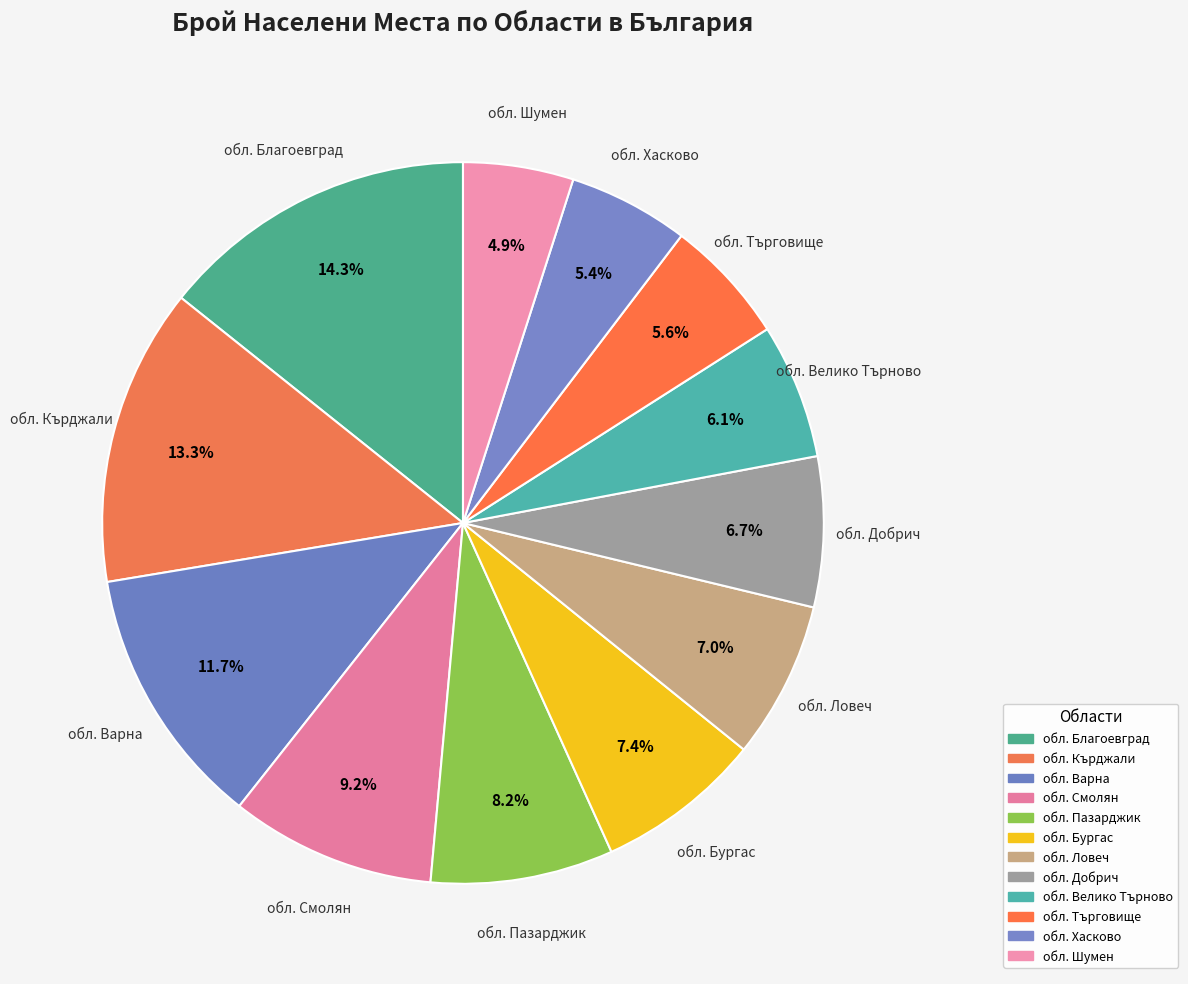

To the nearest percent, what is the average slice percentage?

8%